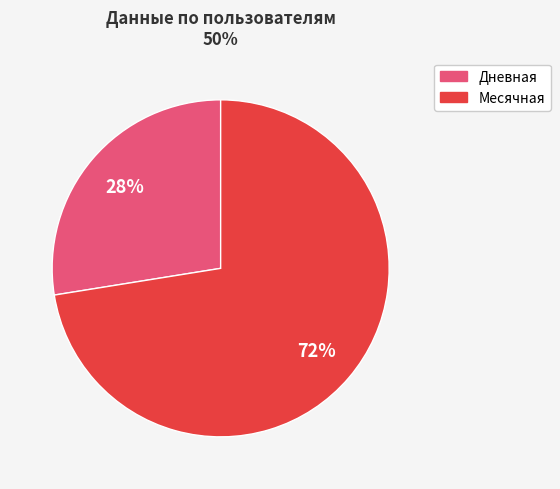

Does any single category account for the majority?

Yes